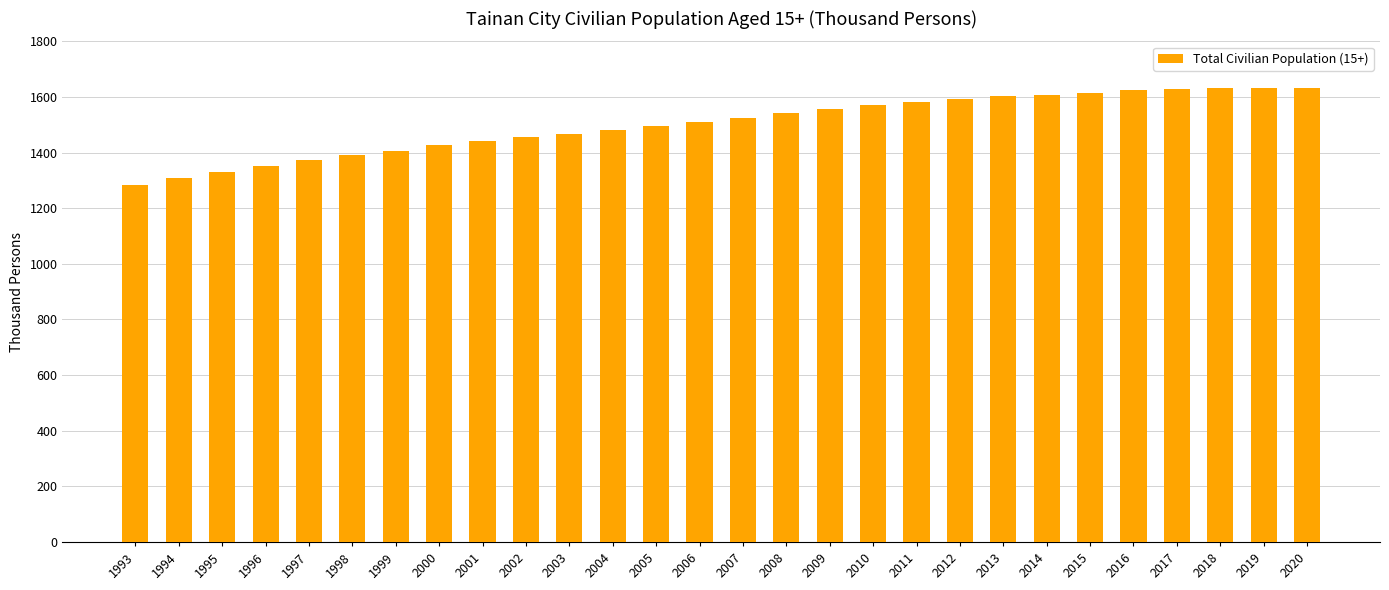

What is the value of the 16th bar from the left?

1542